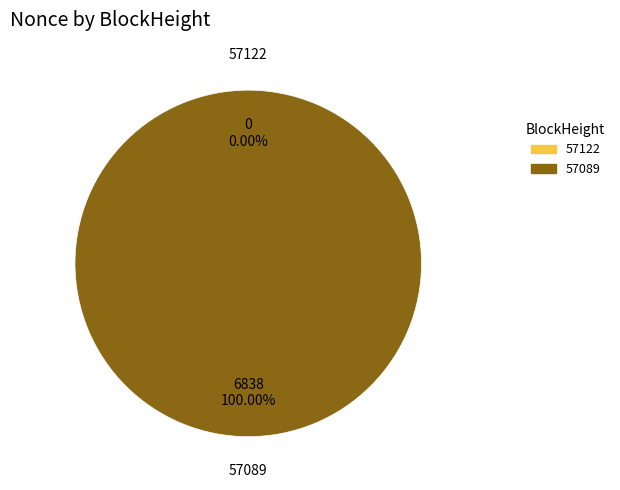

Which slice represents more than half of the pie?

57089